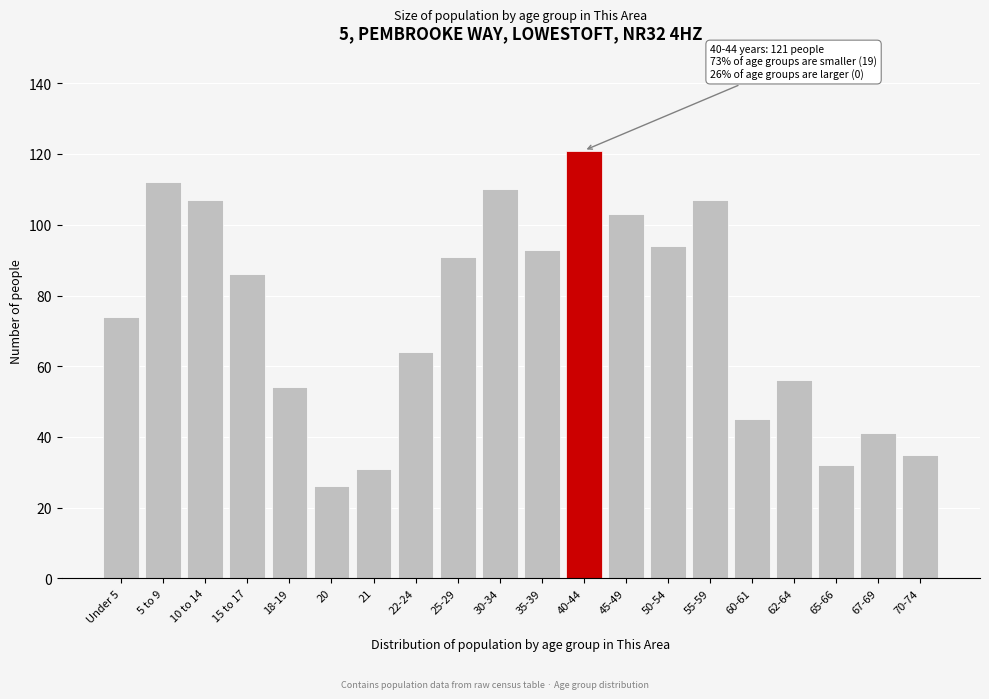

Reading left to right, transcribe all the data shown in this chart.

74	112	107	86	54	26	31	64	91	110	93	121	103	94	107	45	56	32	41	35